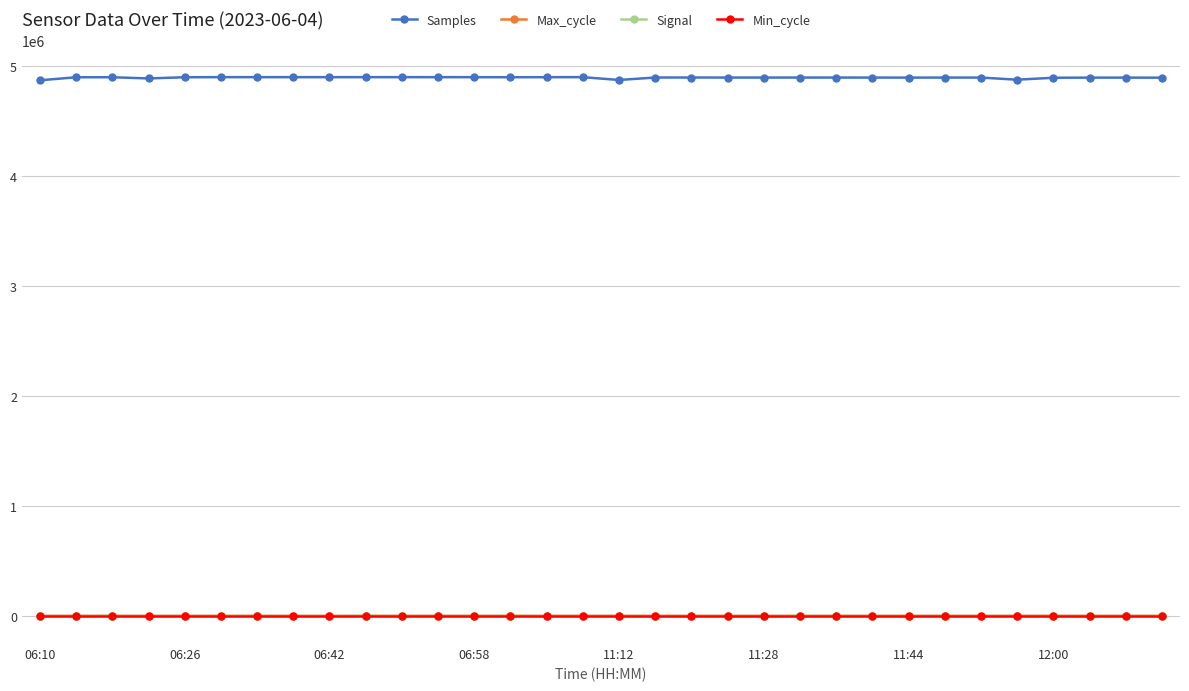

What is the sum of all Min_cycle values?

928